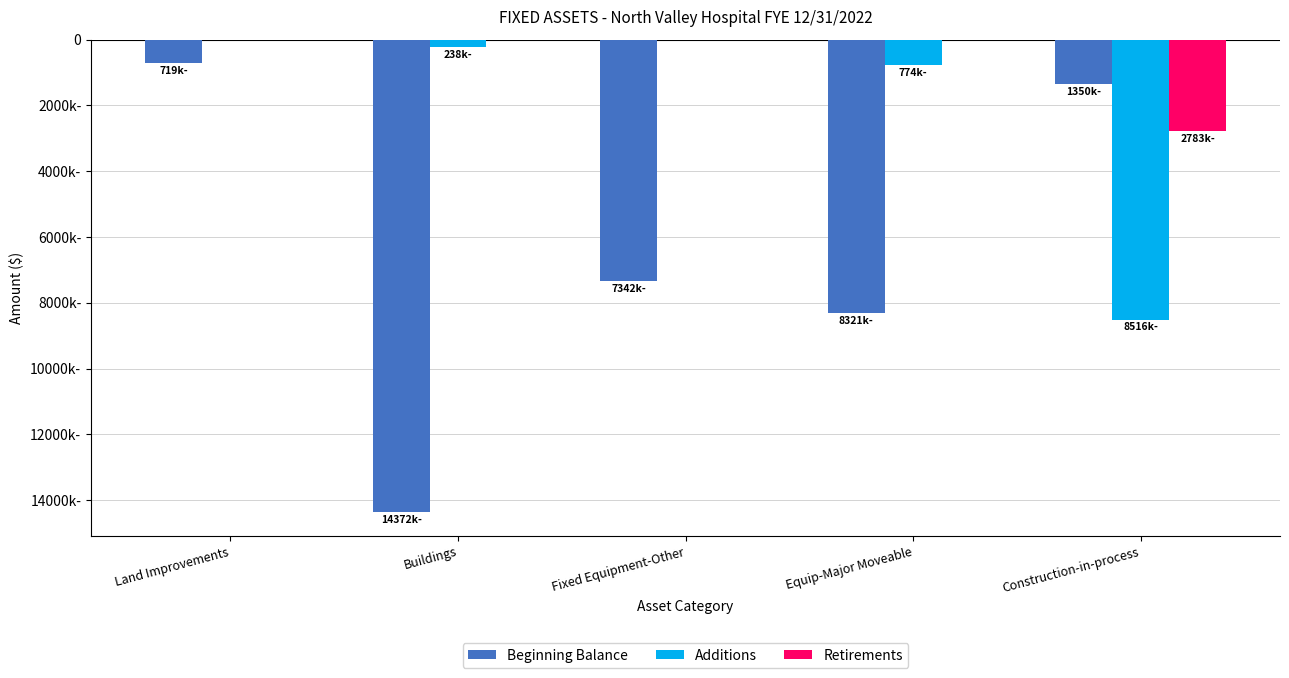

What are all the series names shown in the legend?

Beginning Balance, Additions, Retirements